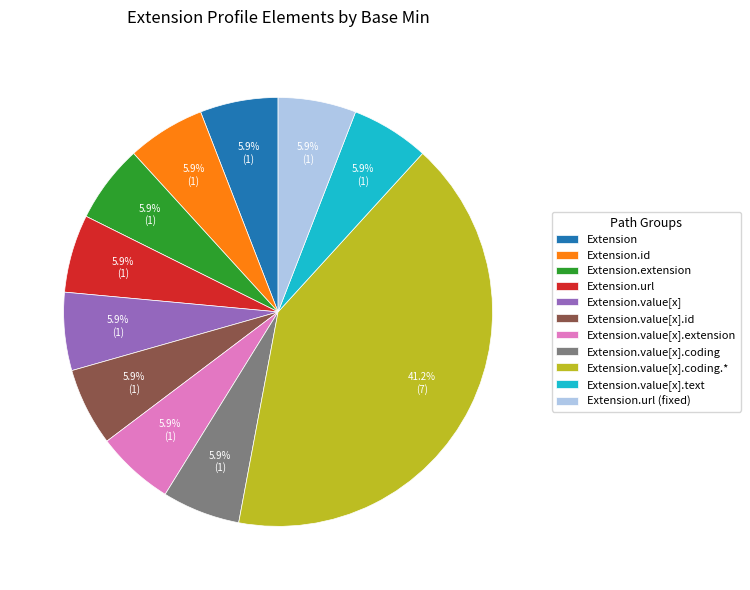

Which category has the biggest portion of the pie?

Extension.value[x].coding.*